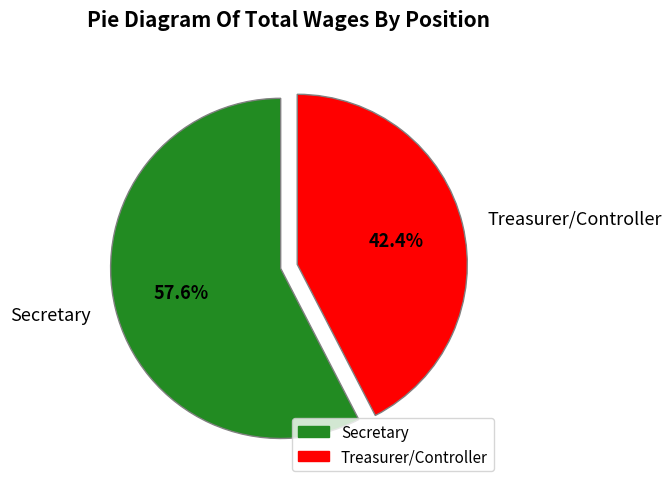

To the nearest percent, what is the average slice percentage?

50%